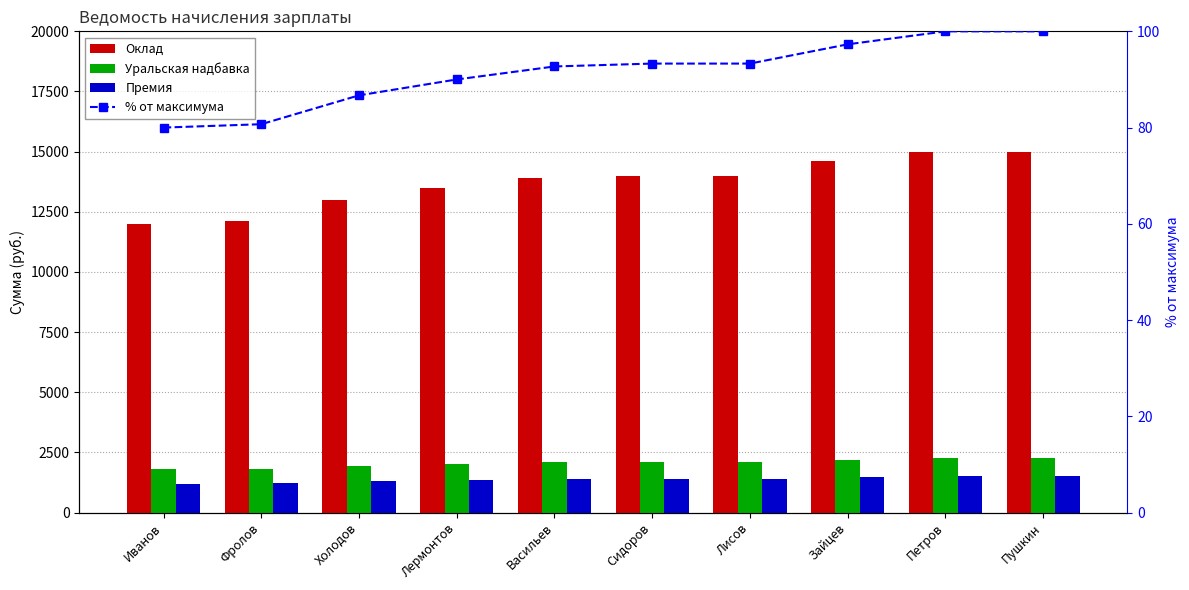

The Премия series shows 530.6 at Лермонтов. True or false?

False